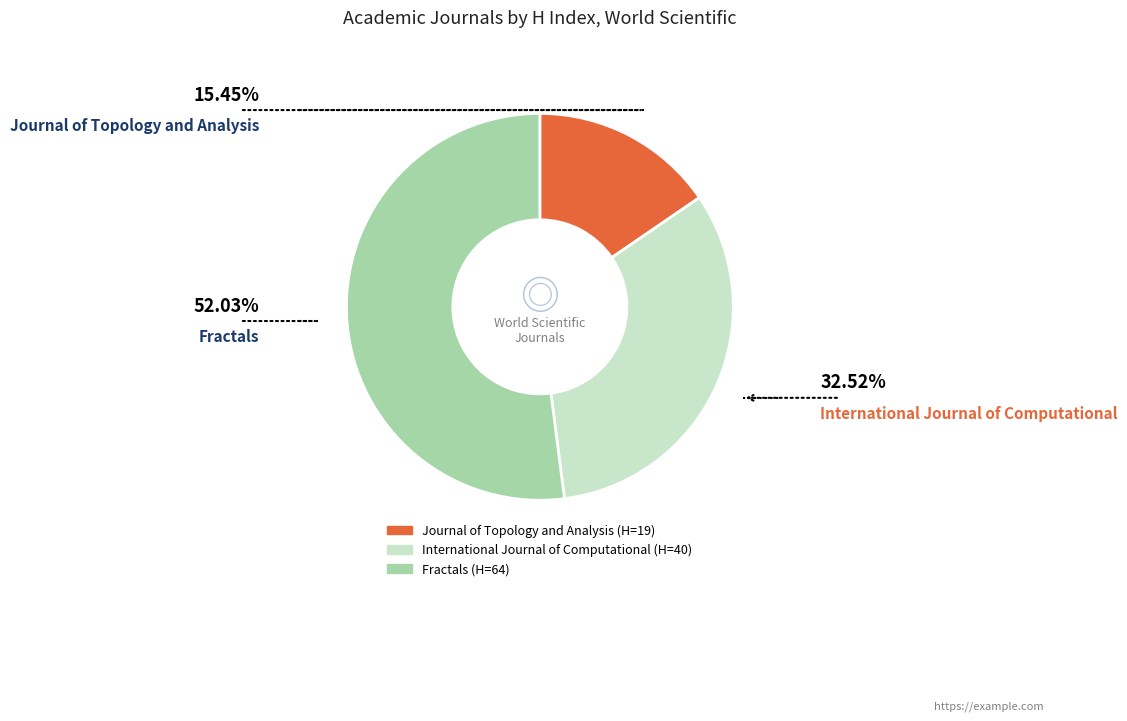

How many slices are in this pie chart?

3